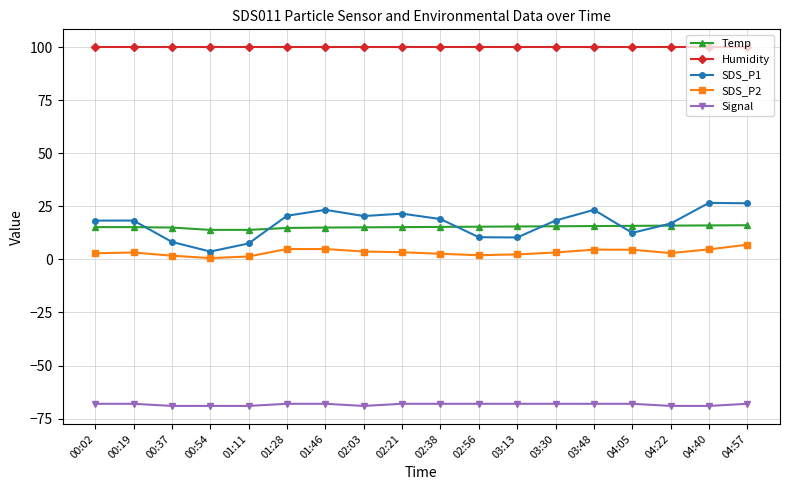

Does the chart have visible grid lines?

Yes